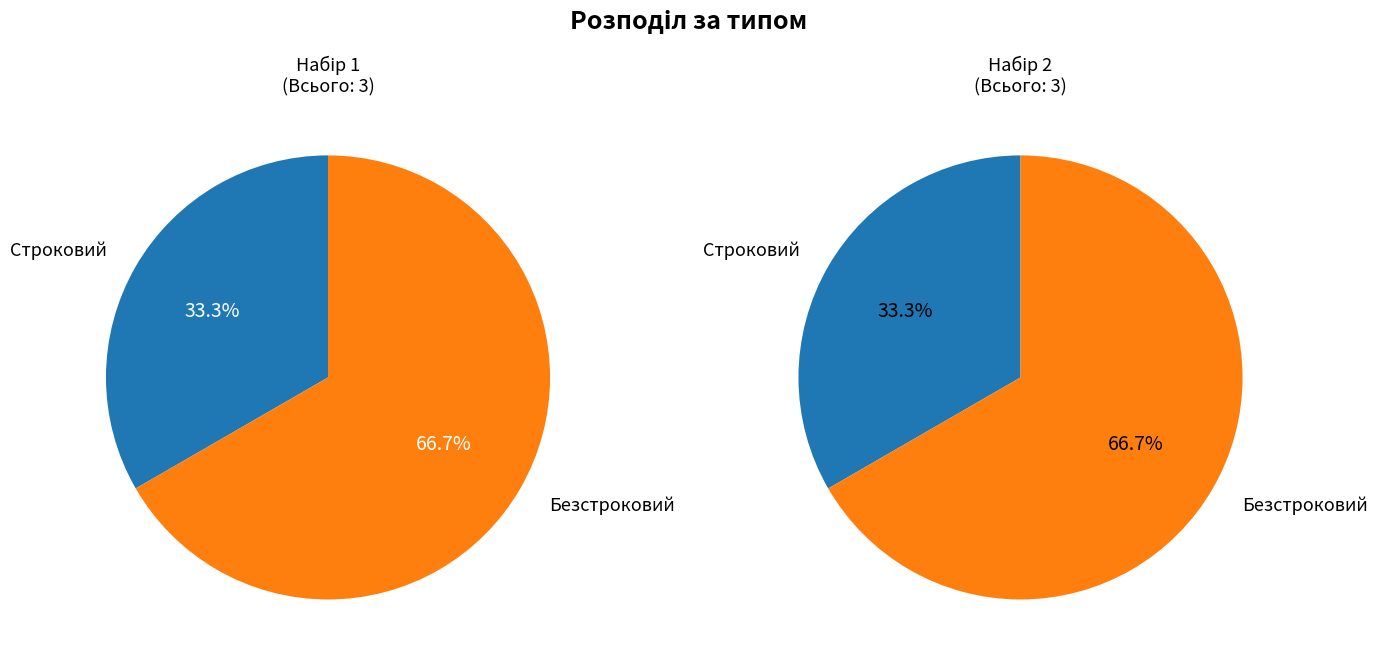

Rank the categories by value from lowest to highest.

Строковий, Безстроковий